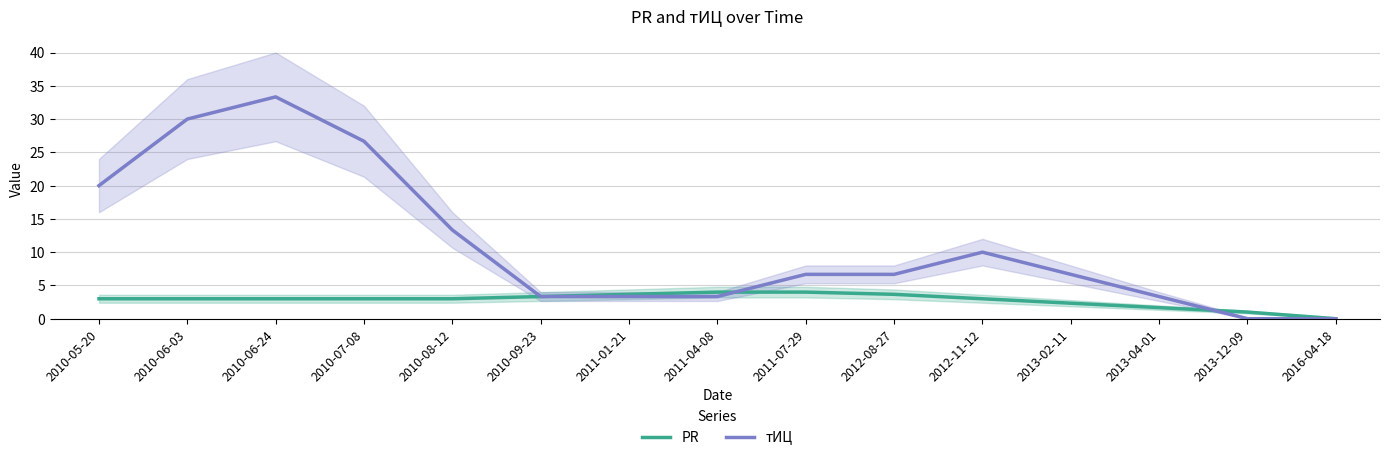

List the series in order of their overall mean, lowest first.

PR, тИЦ